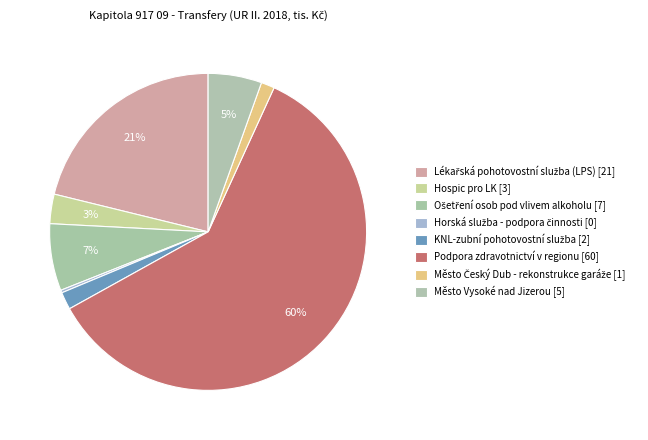

To the nearest percent, what is the average slice percentage?

12%